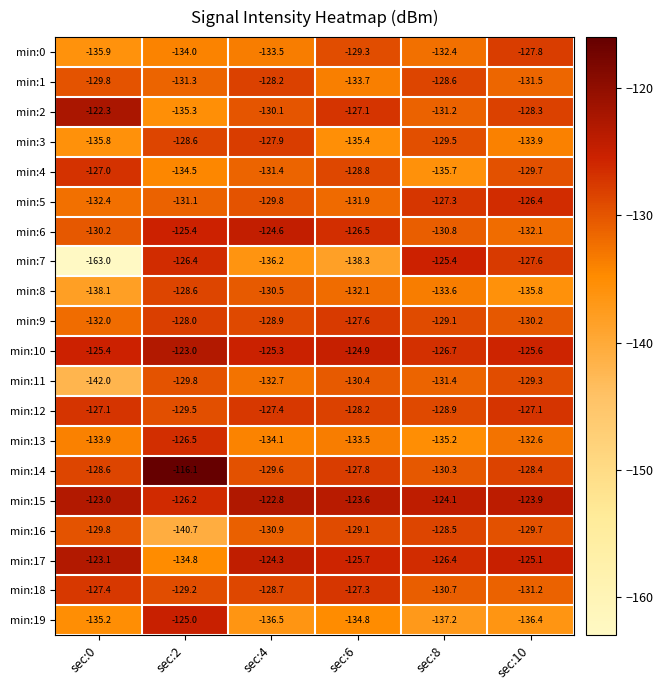

Where does the min:19 series first go above -135?

sec:2